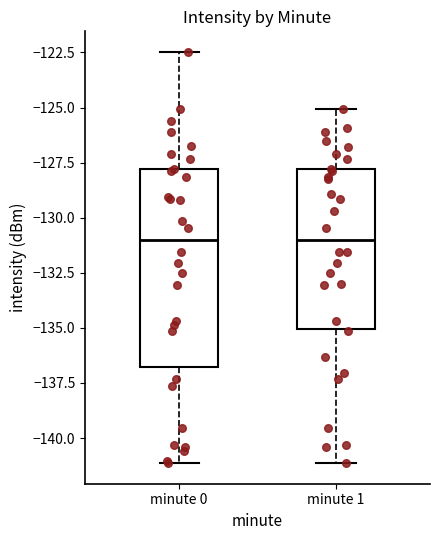

Reading left to right, read every box against the y-axis: the position of its median line, the range the box covers, and the ends of its whiskers. The values are not printed on the chart, so give them approximately, as read against the axis.

minute 0: median -131.0, box -137.0 to -128.0, whiskers -141.0 to -122.5
minute 1: median -131.0, box -135.0 to -128.0, whiskers -141.0 to -125.0